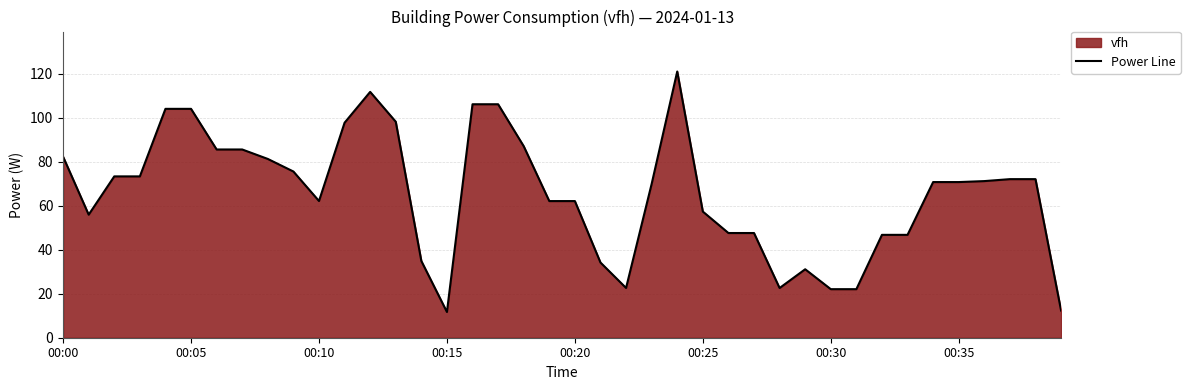

The chart shows a value of 22.1 at 00:30. True or false?

True